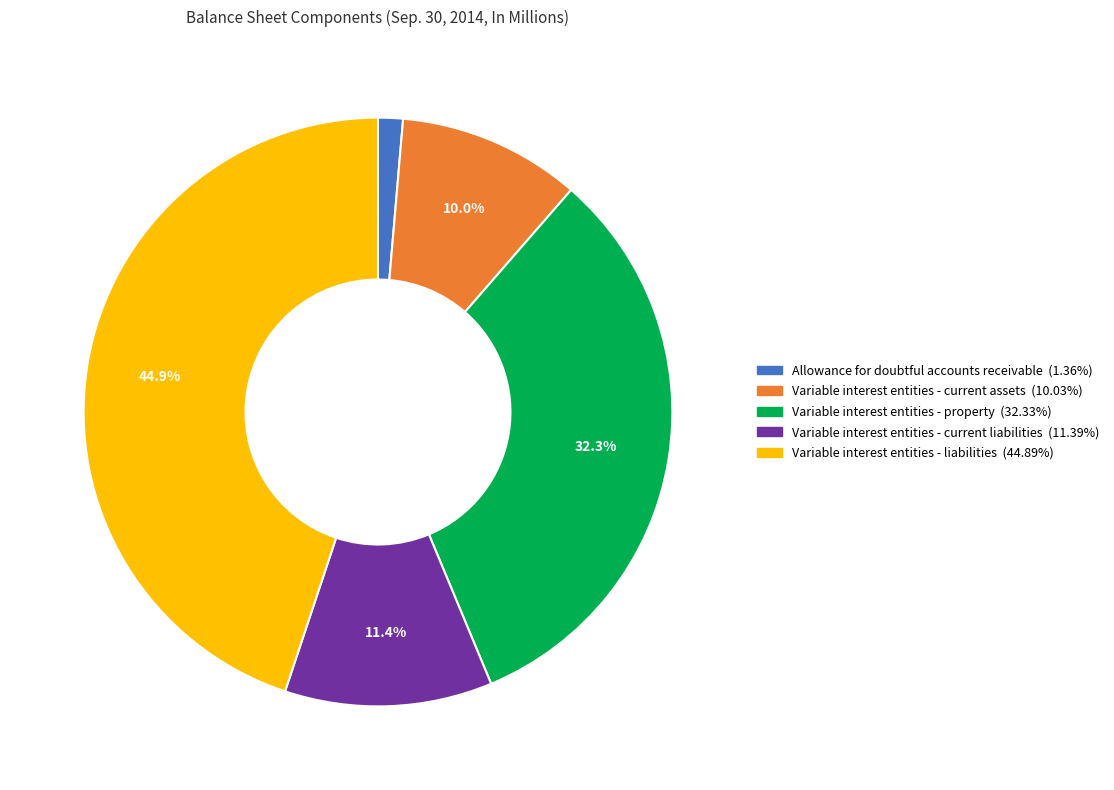

Which has a higher value, Variable interest entities - current liabilities or Variable interest entities - current assets?

Variable interest entities - current liabilities